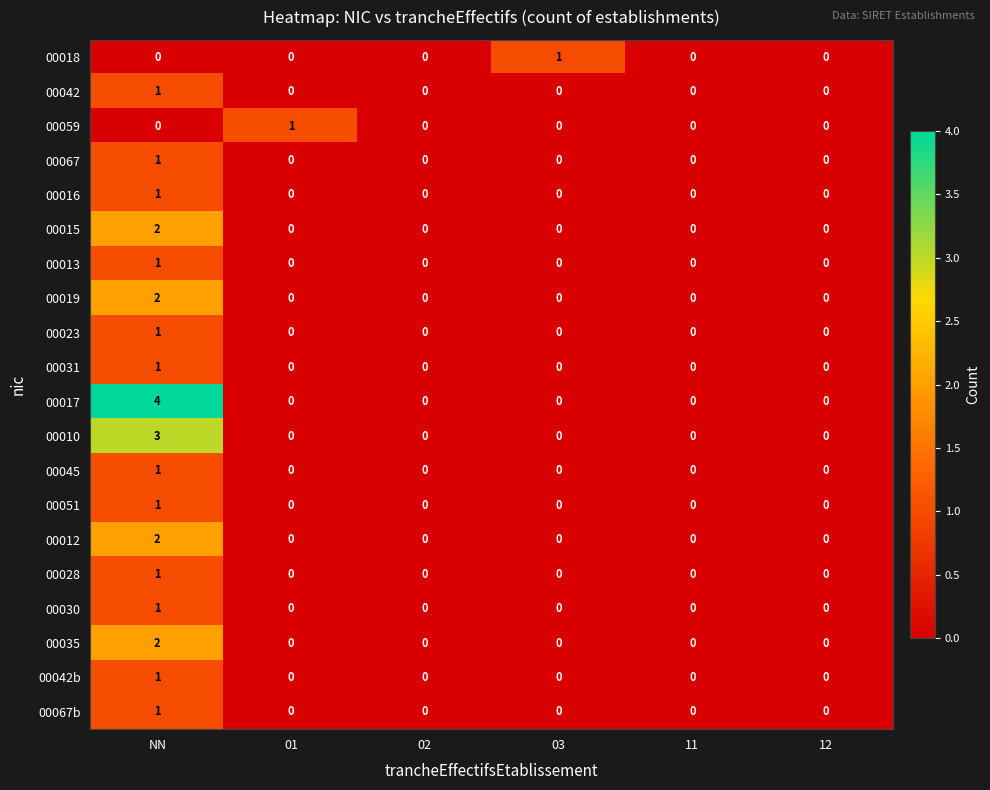

What is the difference between the maximum and minimum values in the 00017 series?

4